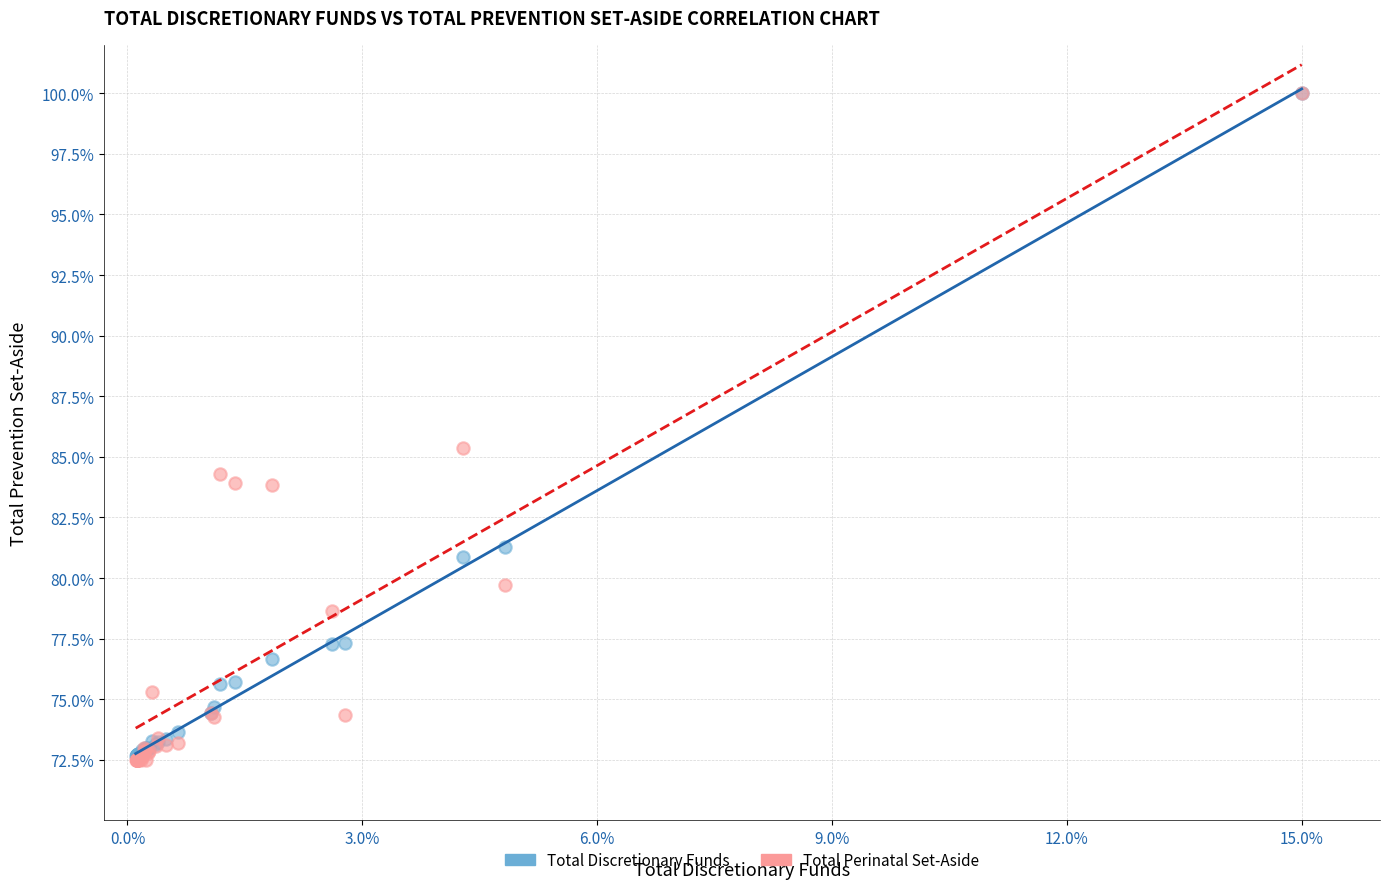

Which series has the largest Y range (max minus min)?

Total Perinatal Set-Aside